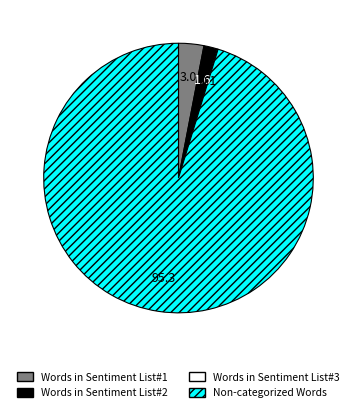

Is it true that Words in Sentiment List#2 is 13% of the pie?

False